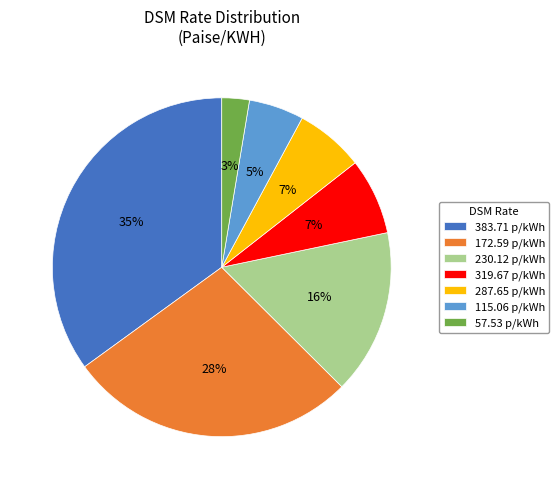

Is there a majority slice in this chart?

No